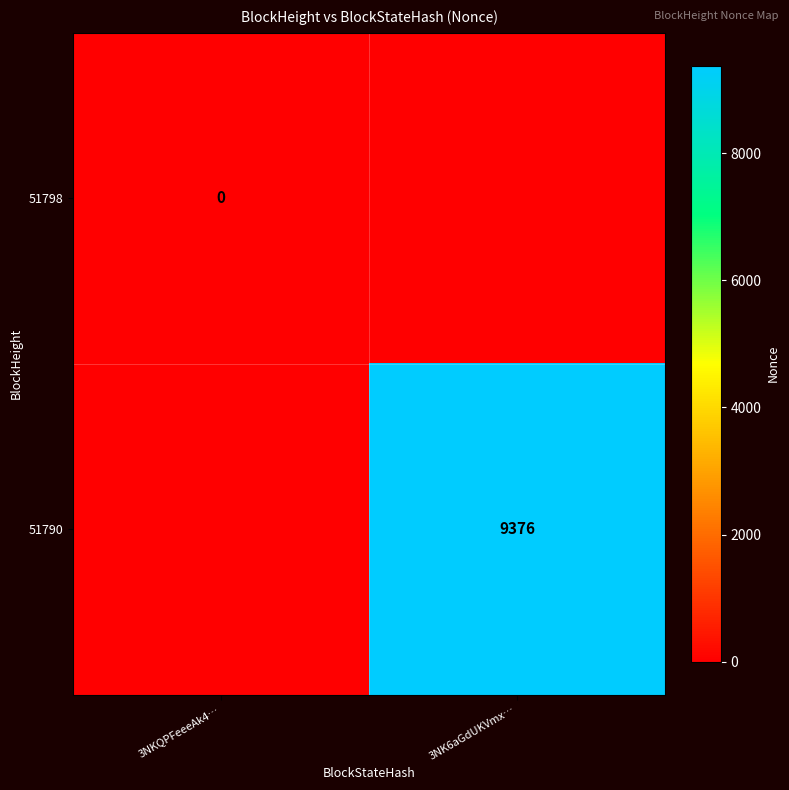

The 51790 series shows 14031 at 3NK6aGdUKVmx…. True or false?

False